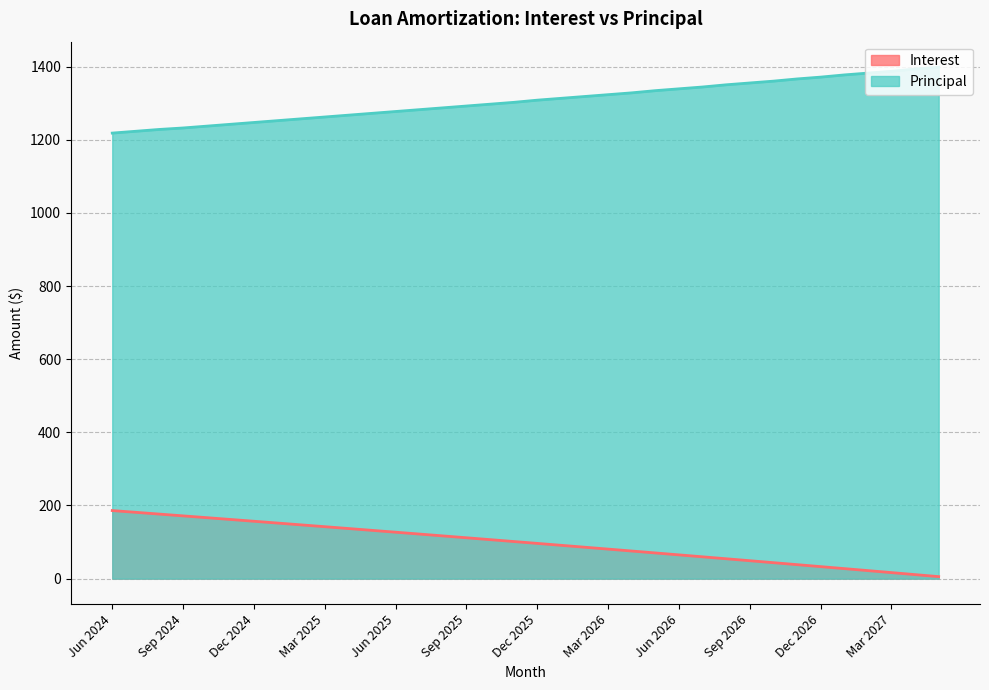

True or false: Interest and Principal intersect in this chart.

False